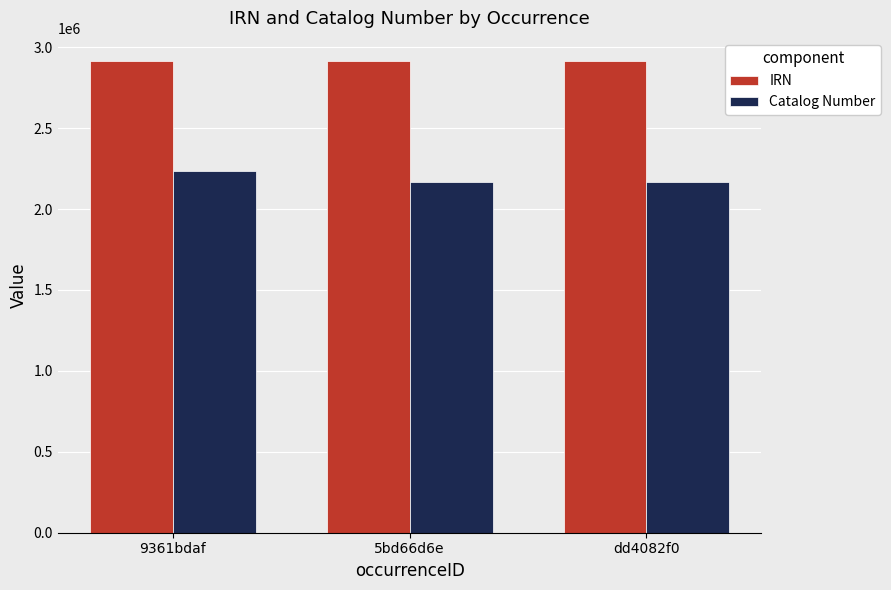

List the series in order of their overall mean, highest first.

IRN, Catalog Number